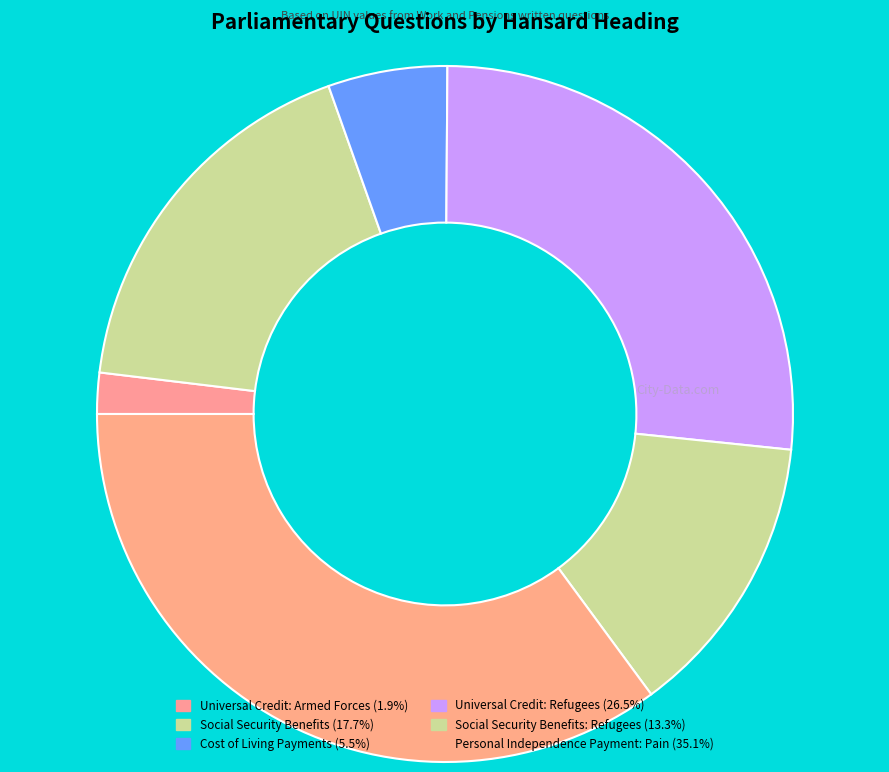

Count the number of slices in the pie.

6